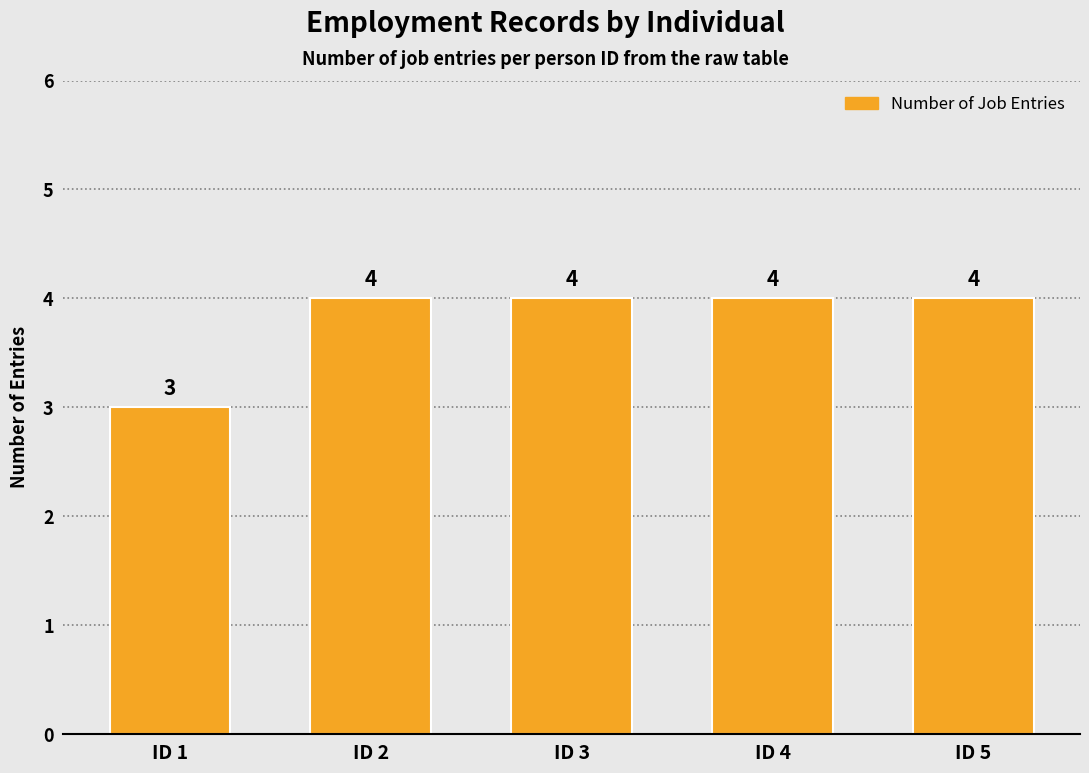

True or false: the data shows 2 at ID 5.

False